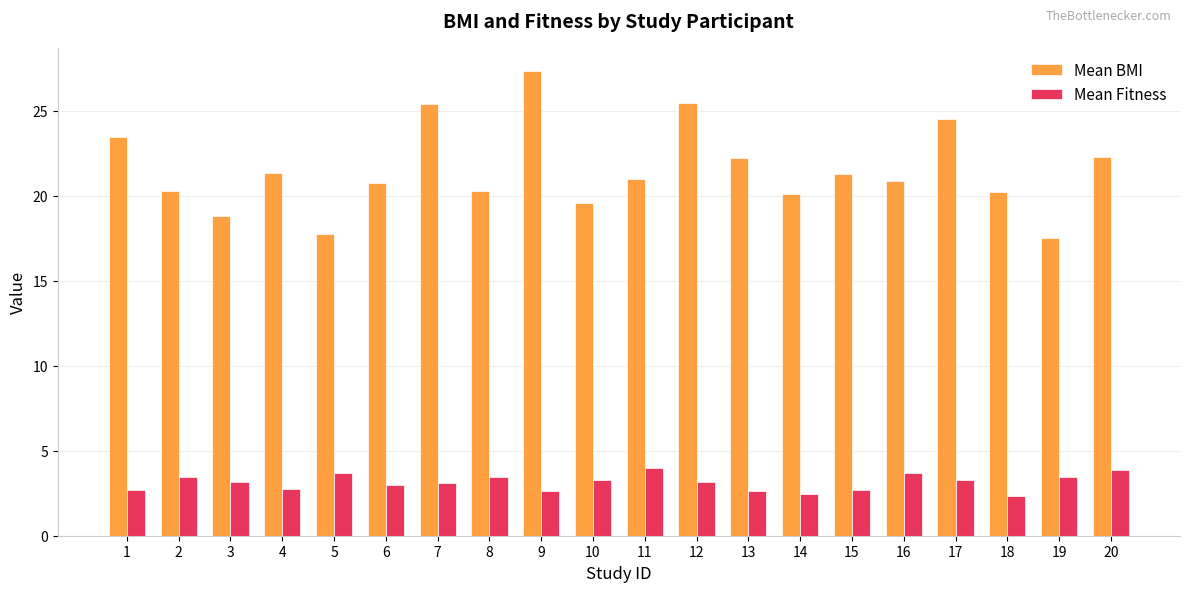

At which category does the chart reach its peak across all series?

9